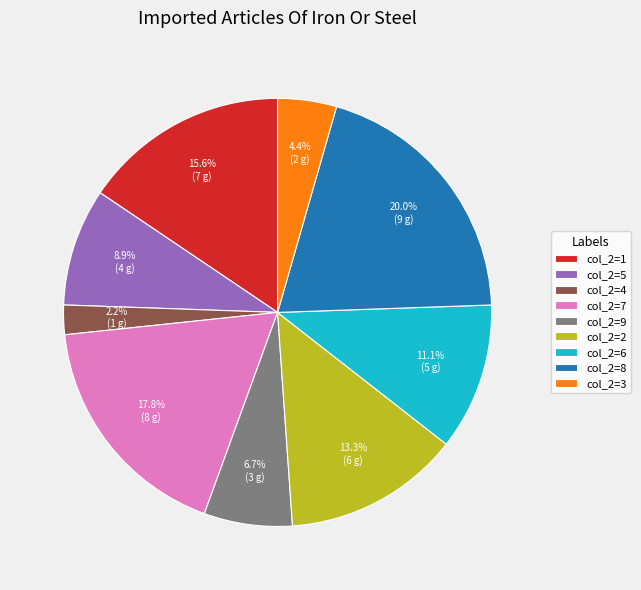

Does col_2=6 represent more than half of the total?

No